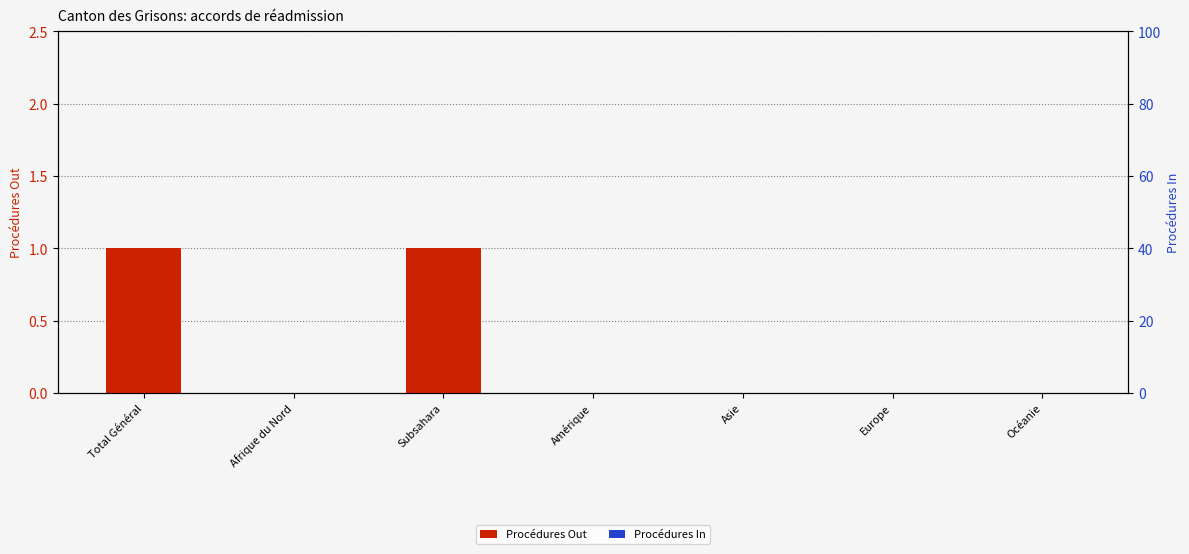

Rank the series by their average value, from highest to lowest.

Procédures Out, Procédures In